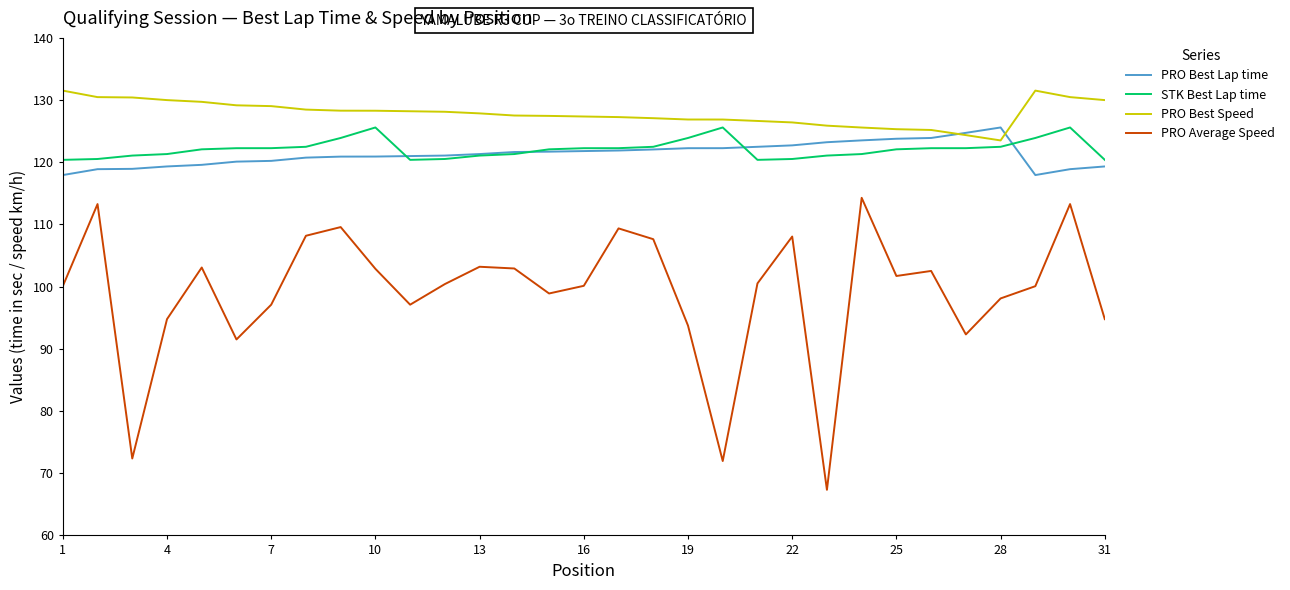

What is the sum of all PRO Average Speed values?

3071.2